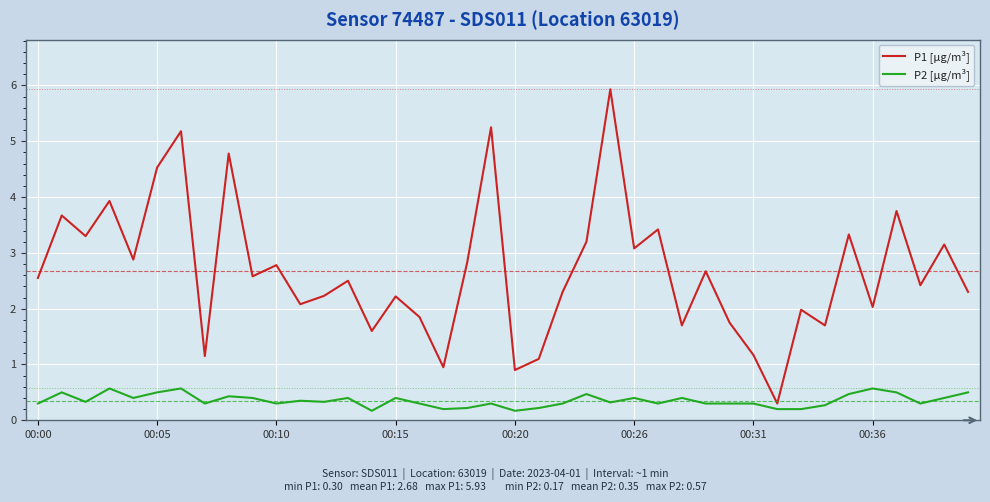

List the series in order of their overall mean, lowest first.

P2 [µg/m³], P1 [µg/m³]